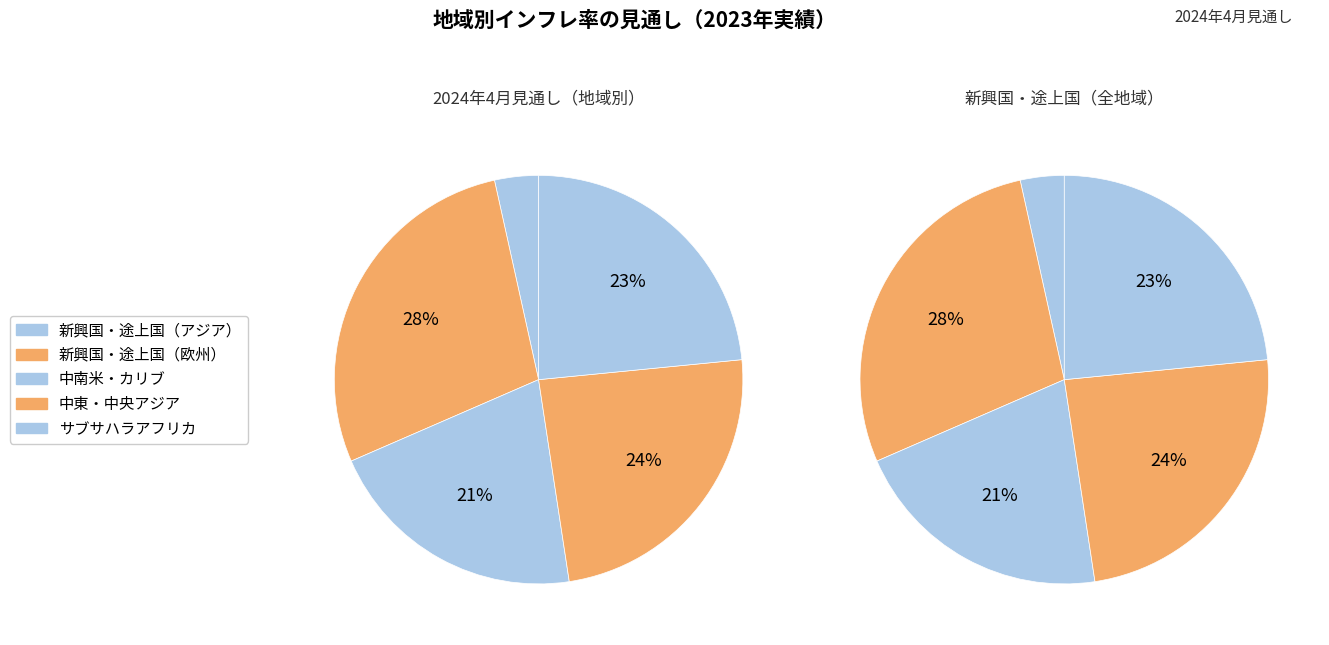

How many slices are in this pie chart?

5